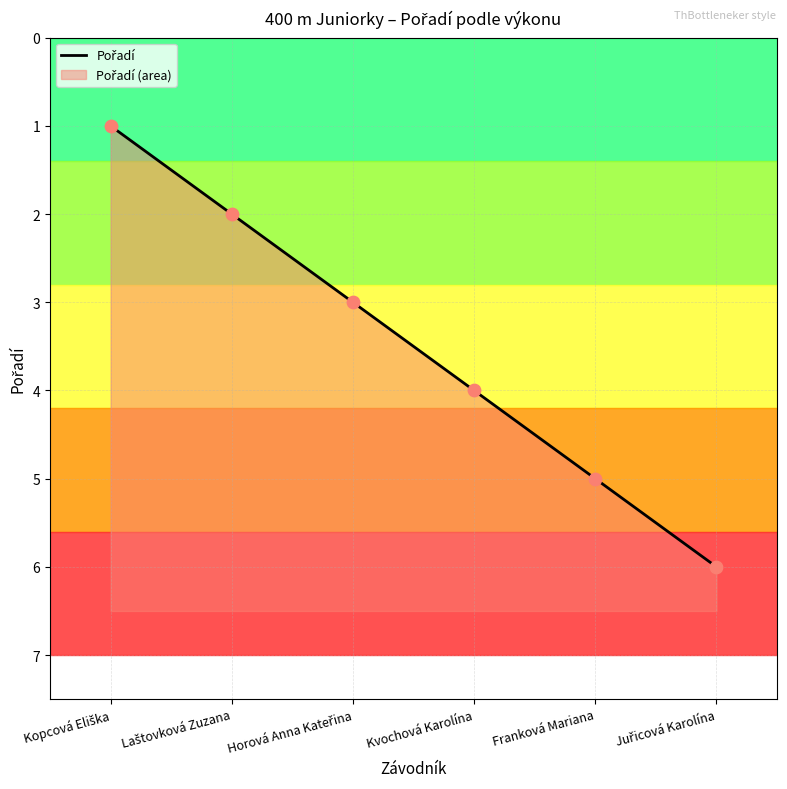

Approximately how many times larger is the value at Franková Mariana compared to Laštovková Zuzana?

2.5